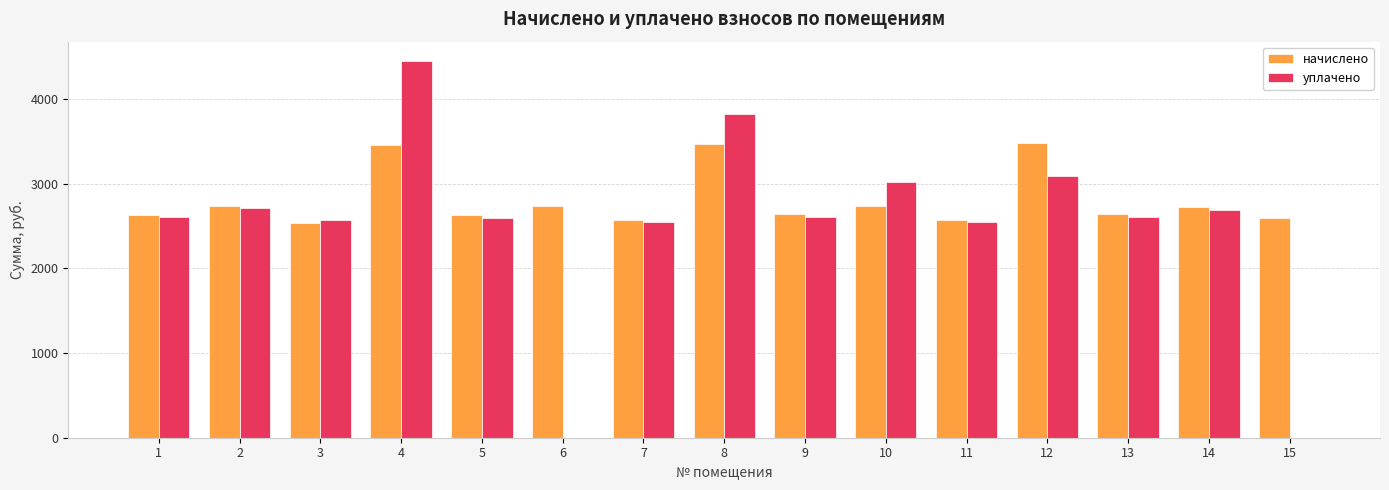

Count the number of categories in the chart.

15